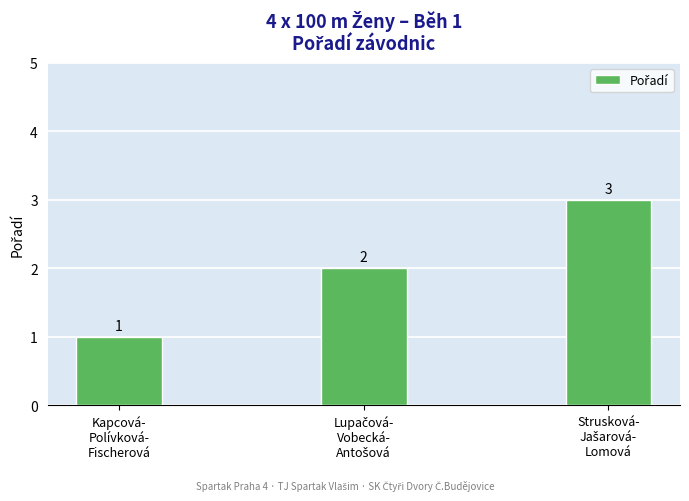

Count the number of categories in the chart.

3